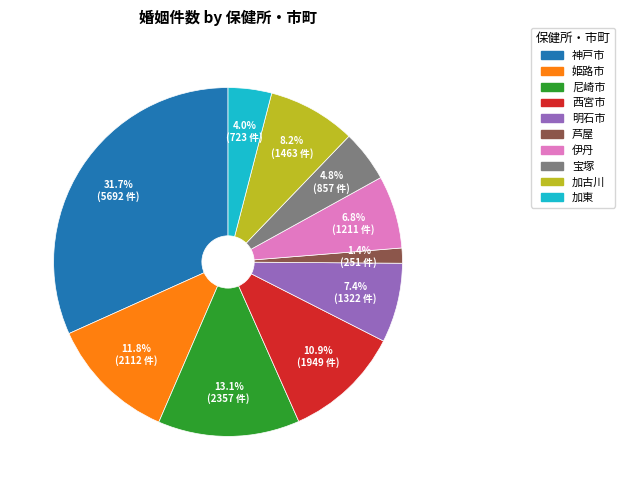

Approximately how many times larger is the value at 姫路市 compared to 神戸市?

0.4